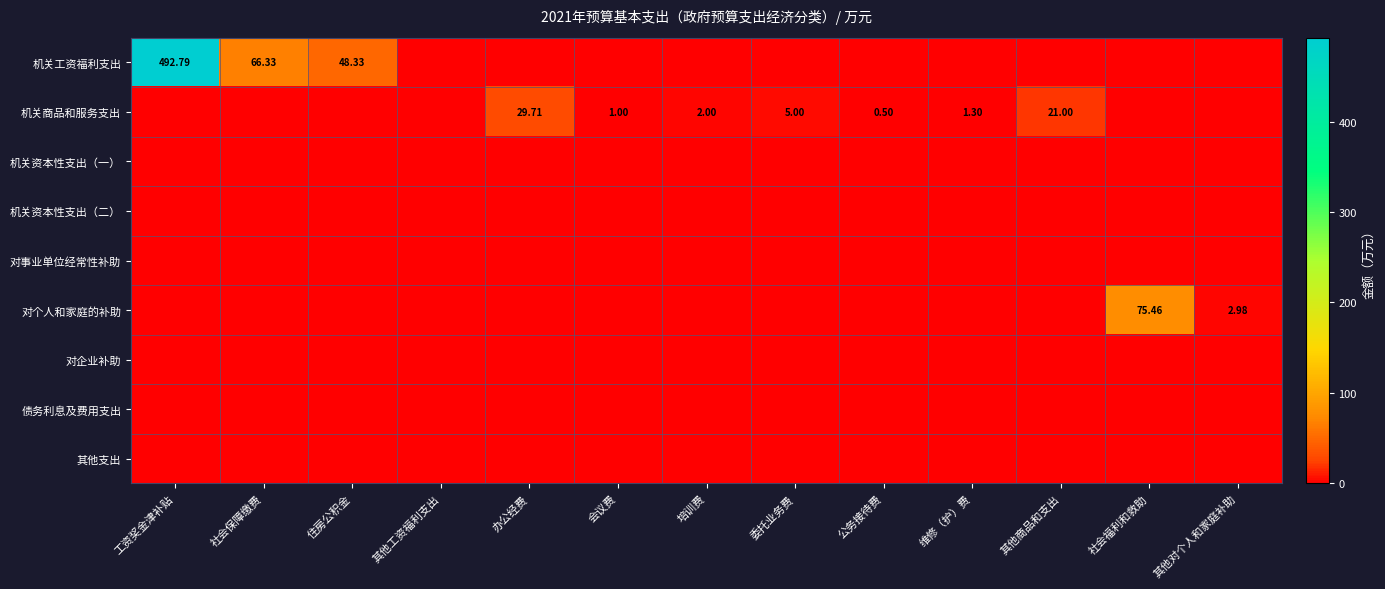

True or false: 机关商品和服务支出 has a value of -20.8 at 工资奖金津补贴.

False